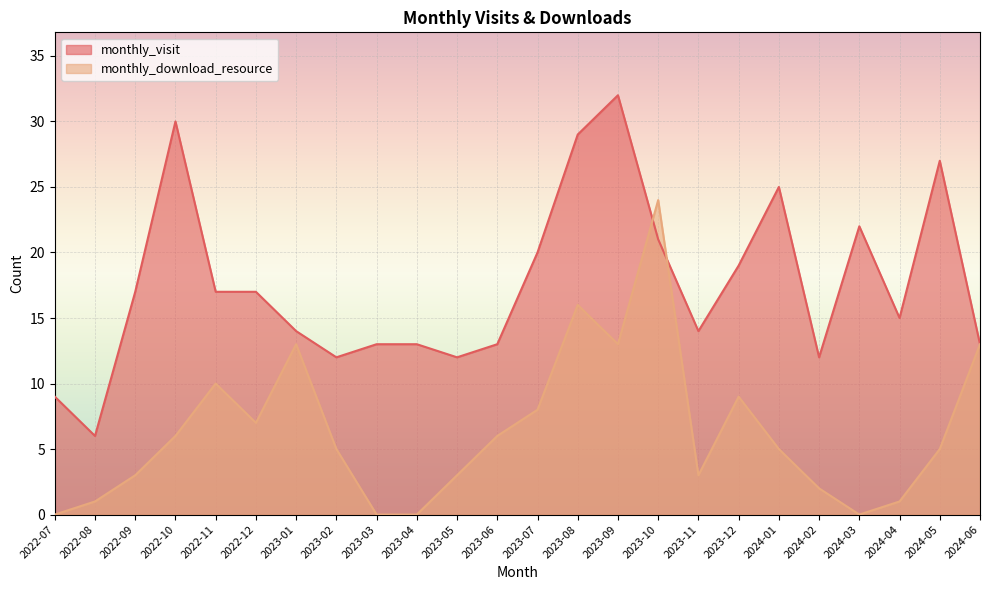

What is the approximate value of monthly_download_resource at 2023-12, to the nearest 10?

10